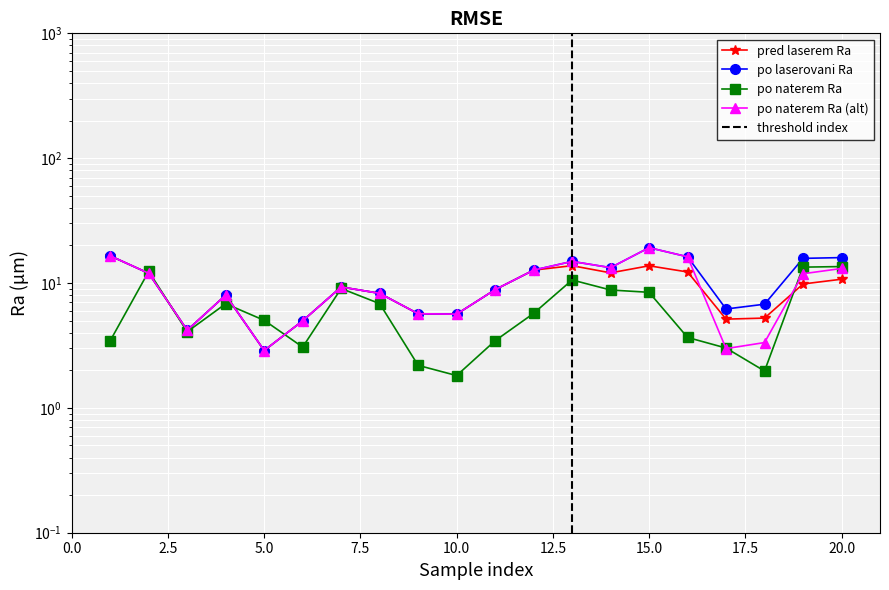

Count the number of data series in this chart.

4